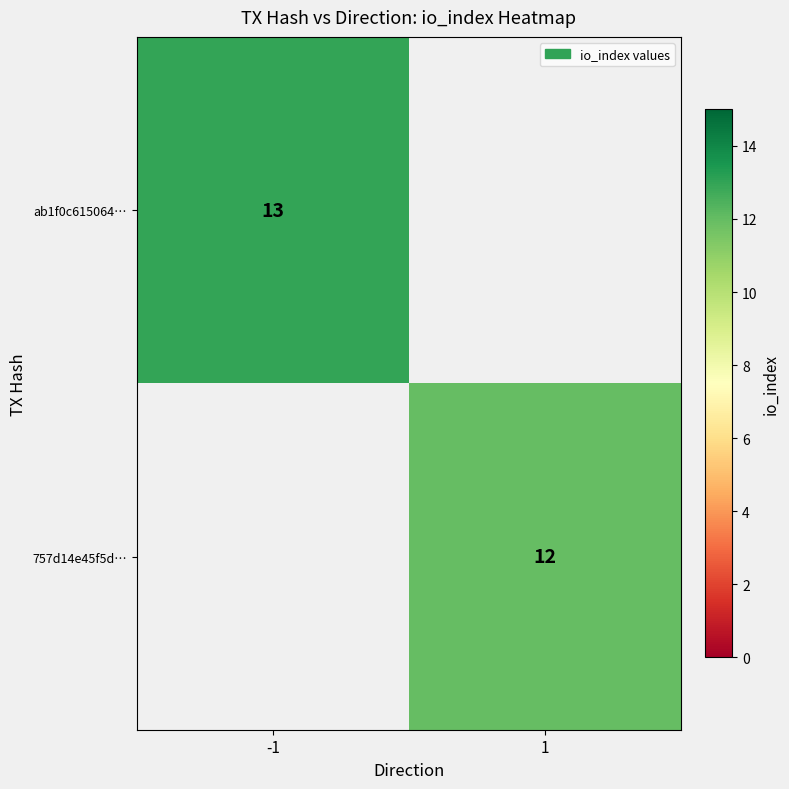

Is it true that 757d14e45f5d… equals 12 at 1?

True